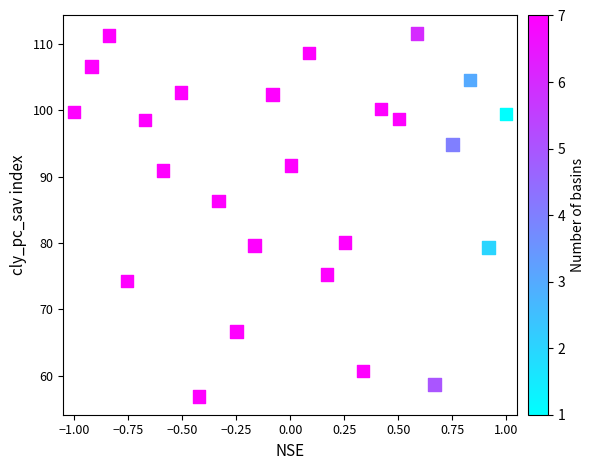

What Y value in the scatter plot is closest to 84?

86.3